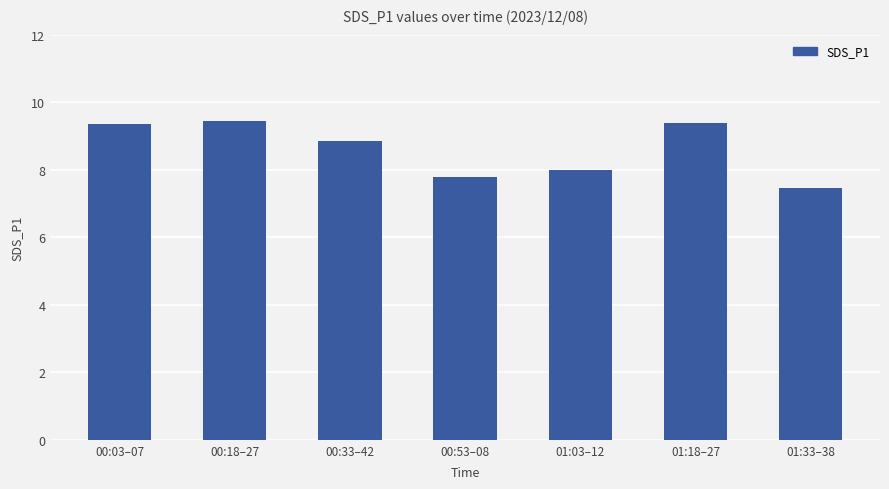

What is the ratio of the value at 00:33–42 to the value at 00:03–07?

0.9